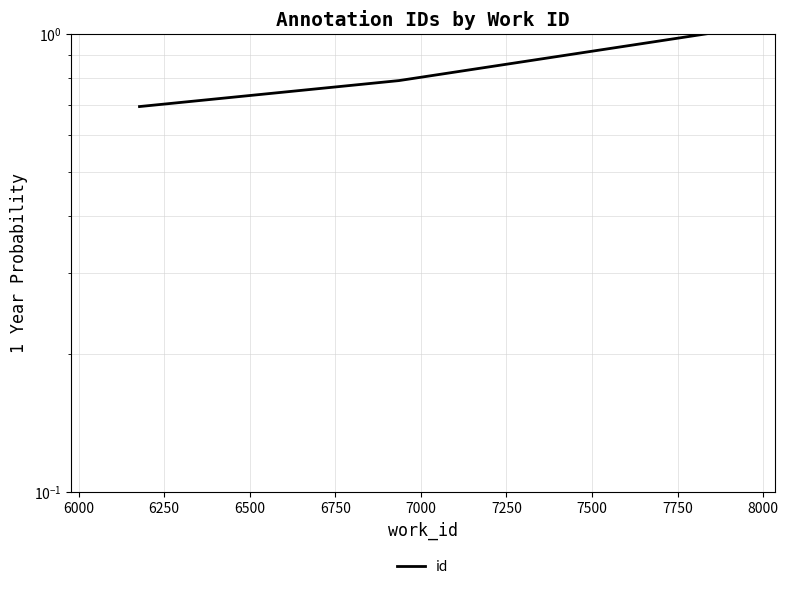

The chart shows a value of 0.3 at 5750. True or false?

False